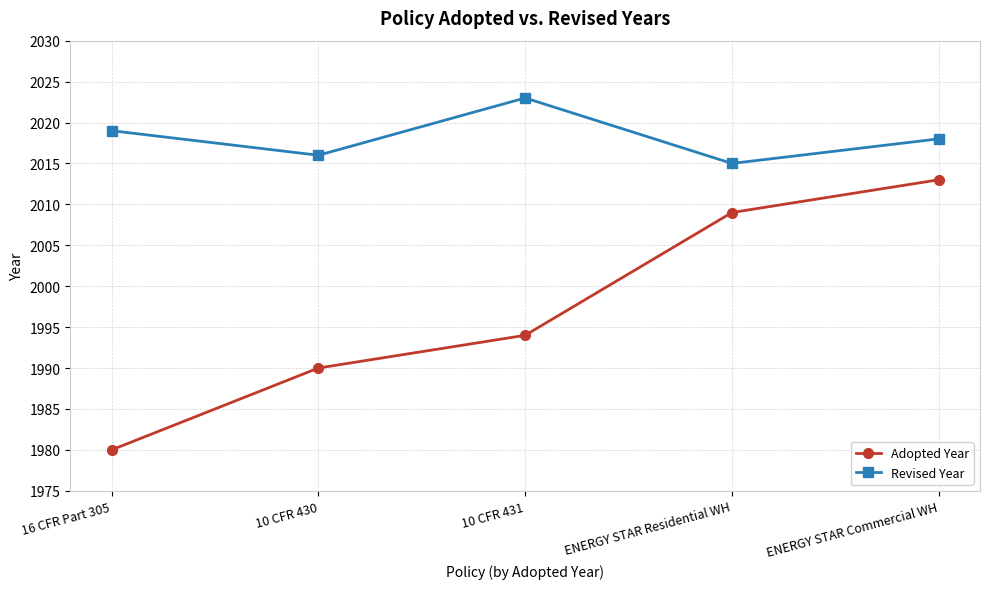

At which label is Adopted Year closest to 1996?

10 CFR 431